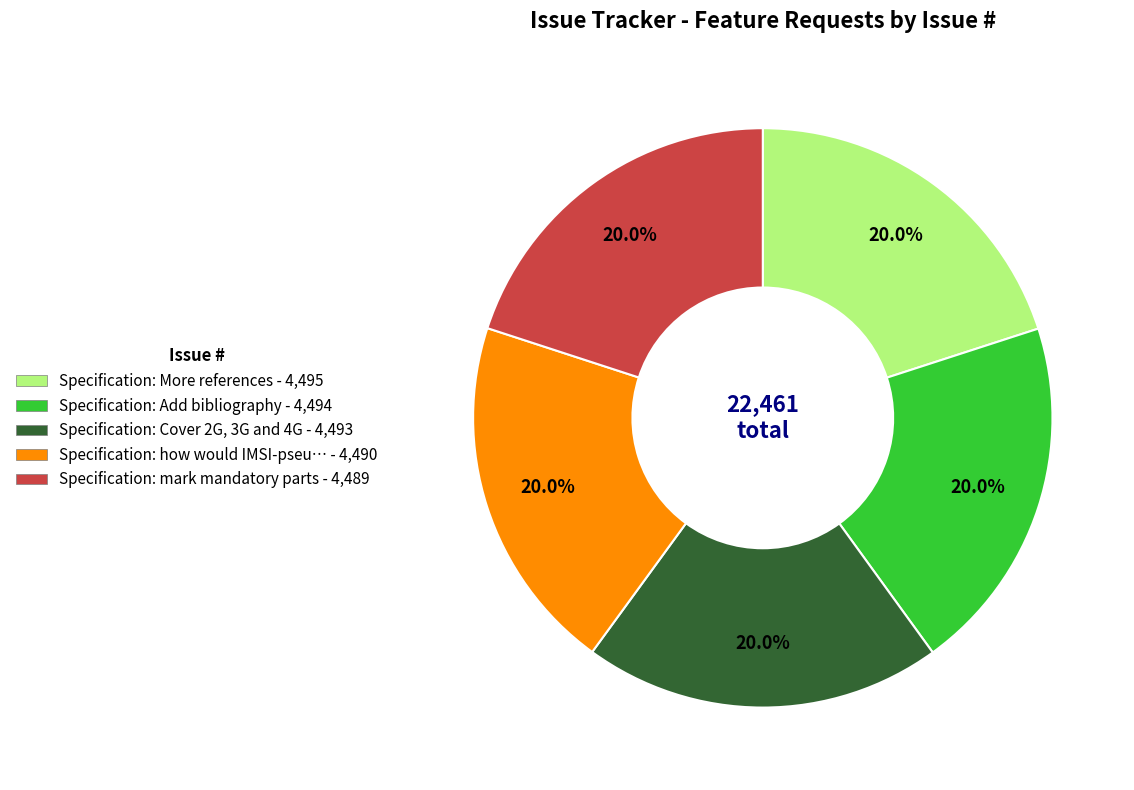

Is there a majority slice in this chart?

No